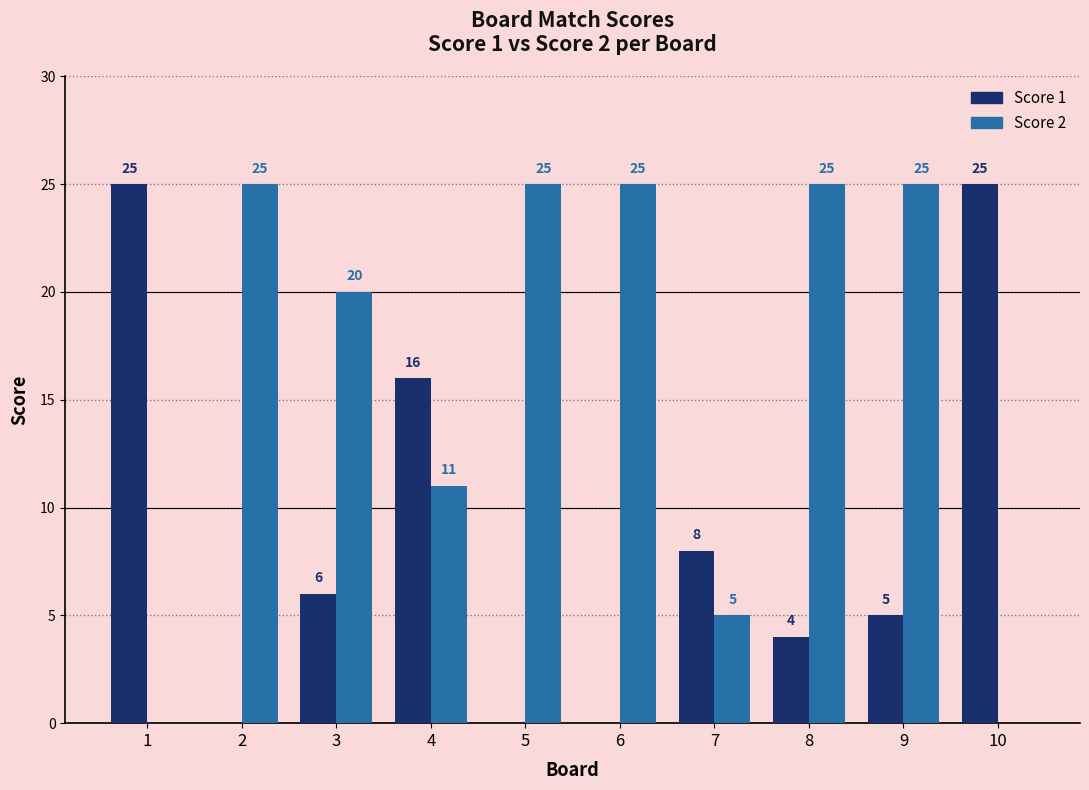

What is the total value across all series at 4?

27